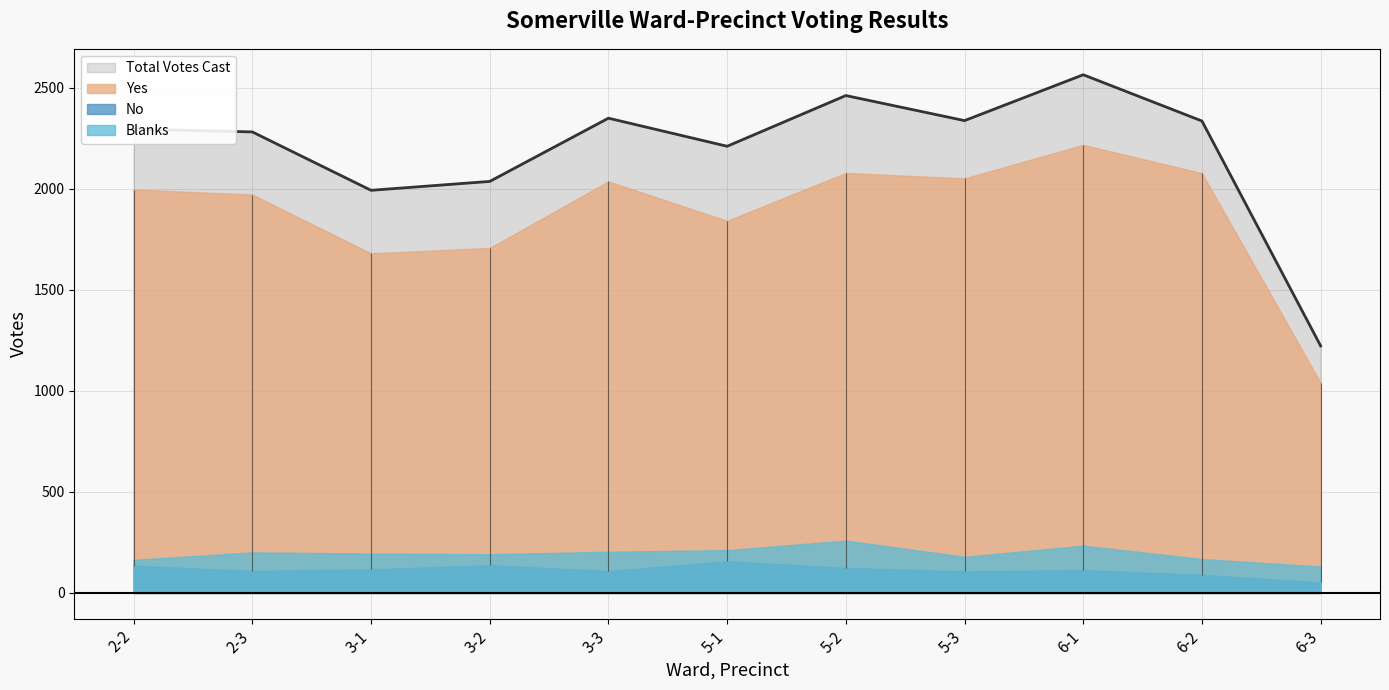

What is the spread (max minus min) of values at 5-1?

2054